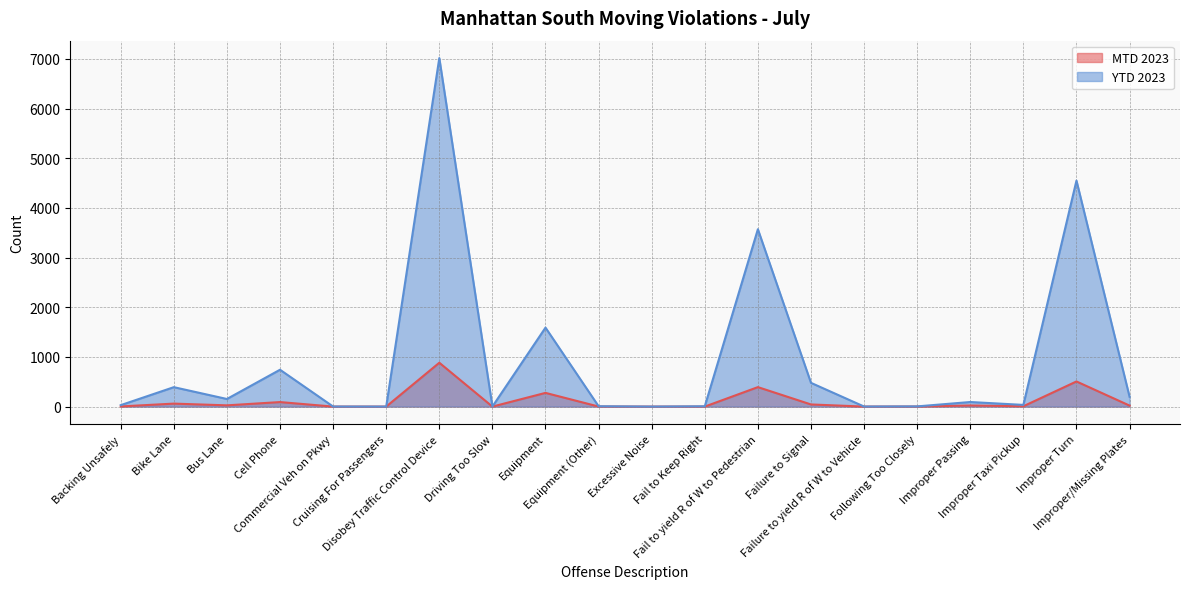

True or false: MTD 2023 and YTD 2023 cross at least once.

False